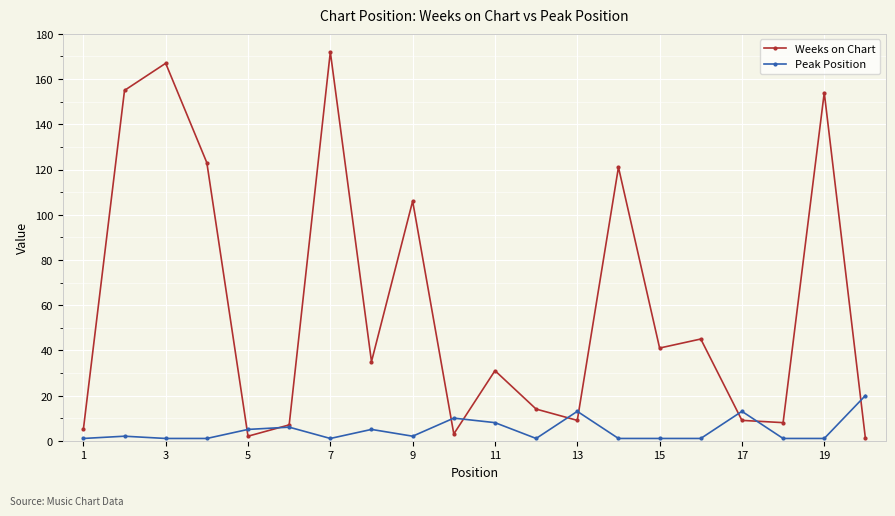

What is the greatest value displayed?

172